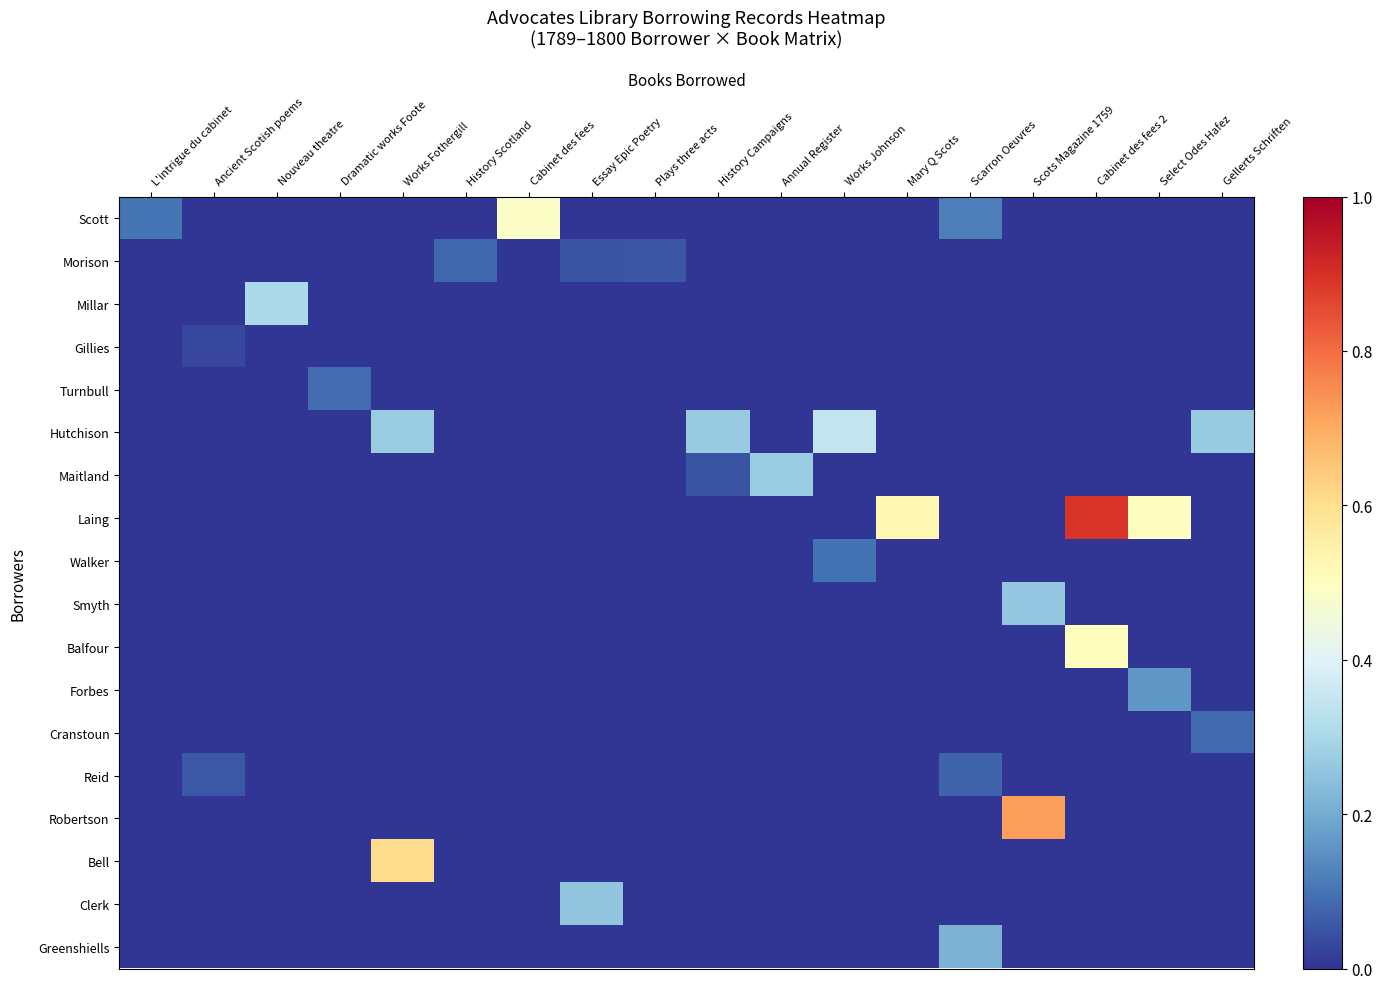

At which category does the chart reach its peak across all series?

Cabinet des fees 2